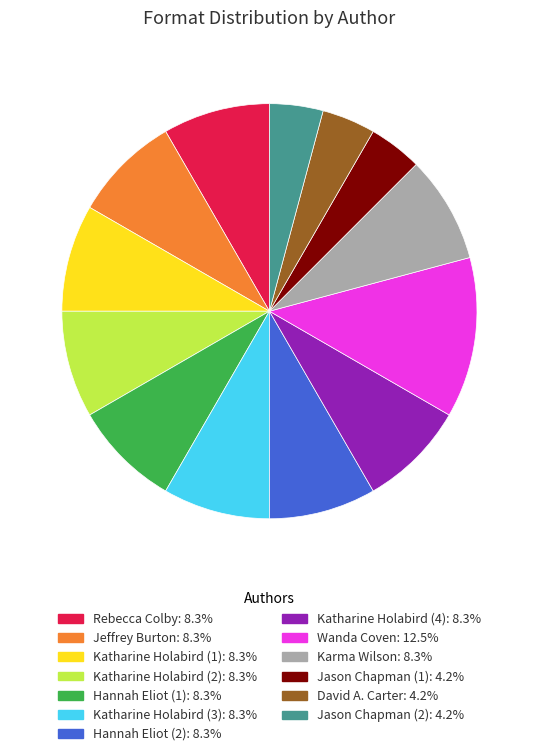

Is there a majority slice in this chart?

No